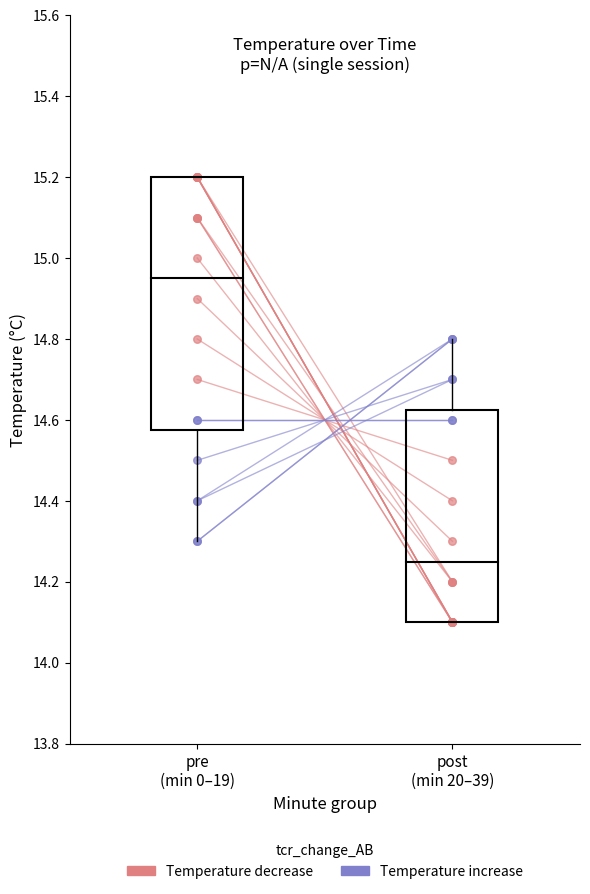

What is the change in value from 2 to 12?

-0.5